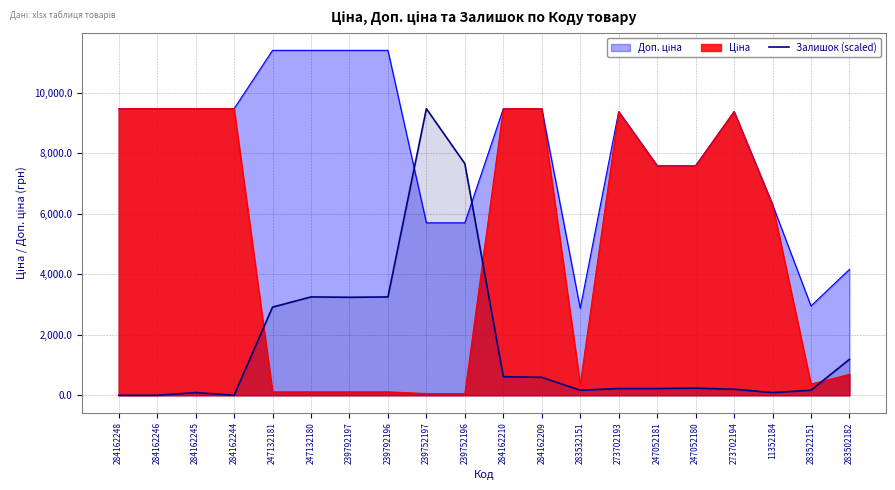

How many points are higher than both their immediate neighbors (excluding endpoints)?

4